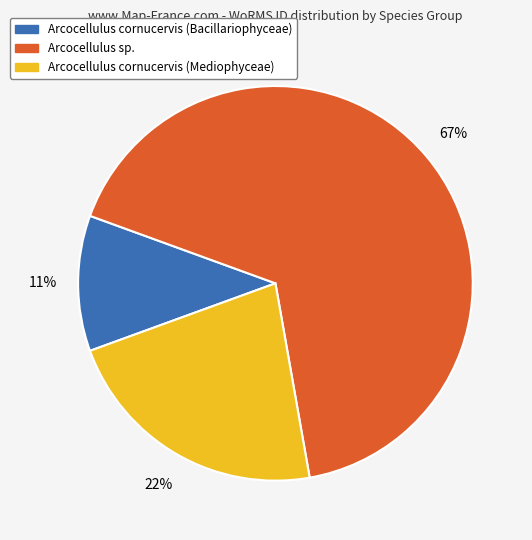

Does Arcocellulus cornucervis (Bacillariophyceae) represent more than half of the total?

No